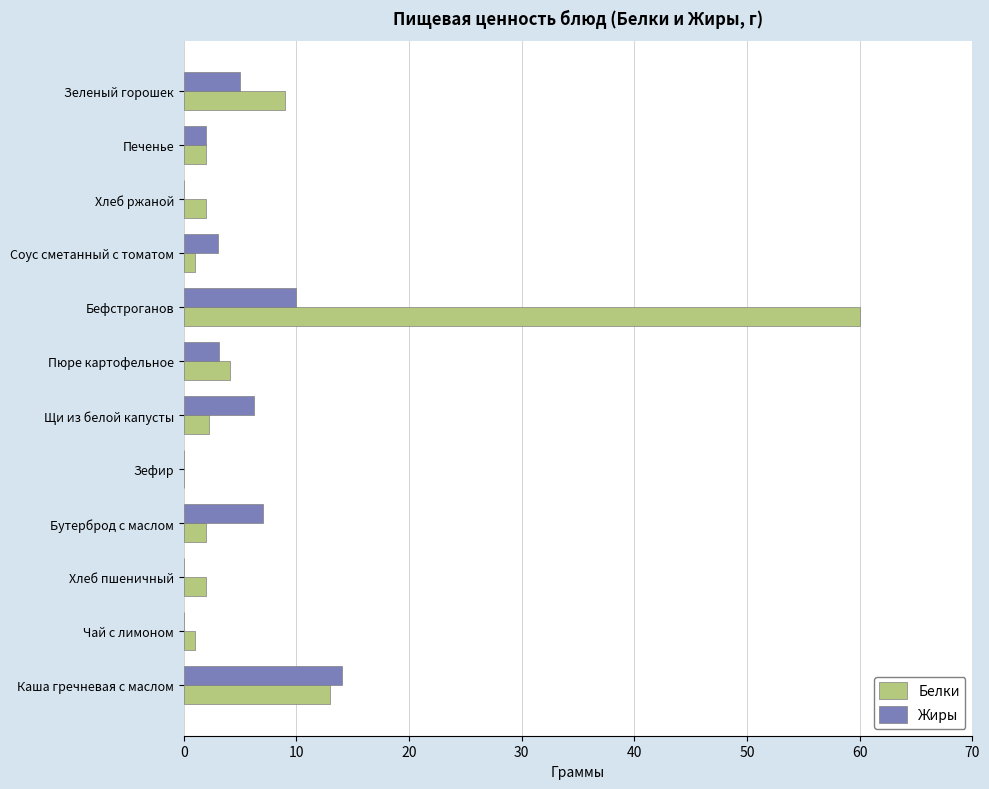

Is it true that Жиры equals 10.6 at Бутерброд с маслом?

False